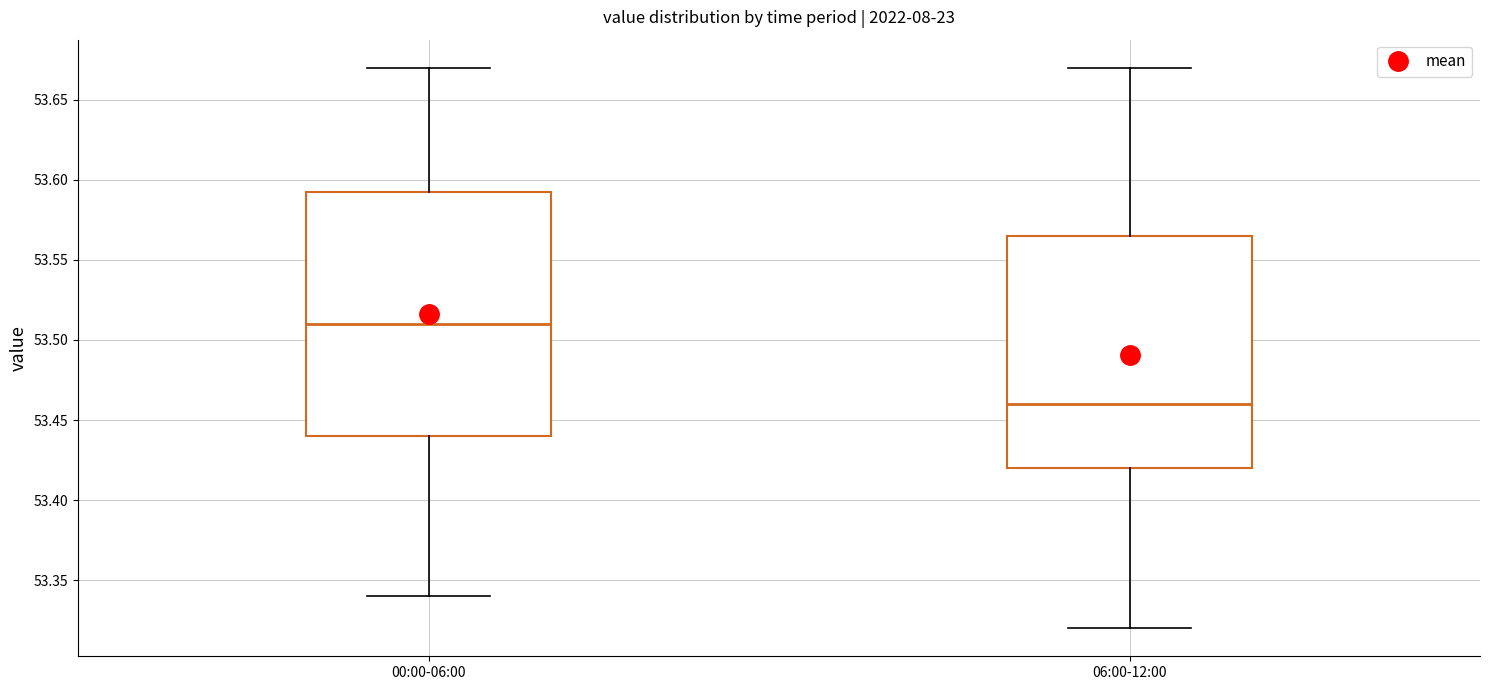

Reading left to right, read every box against the y-axis: the position of its median line, the range the box covers, and the ends of its whiskers. The values are not printed on the chart, so give them approximately, as read against the axis.

00:00-06:00: median 53.510, box 53.440 to 53.595, whiskers 53.340 to 53.670
06:00-12:00: median 53.460, box 53.420 to 53.565, whiskers 53.320 to 53.670